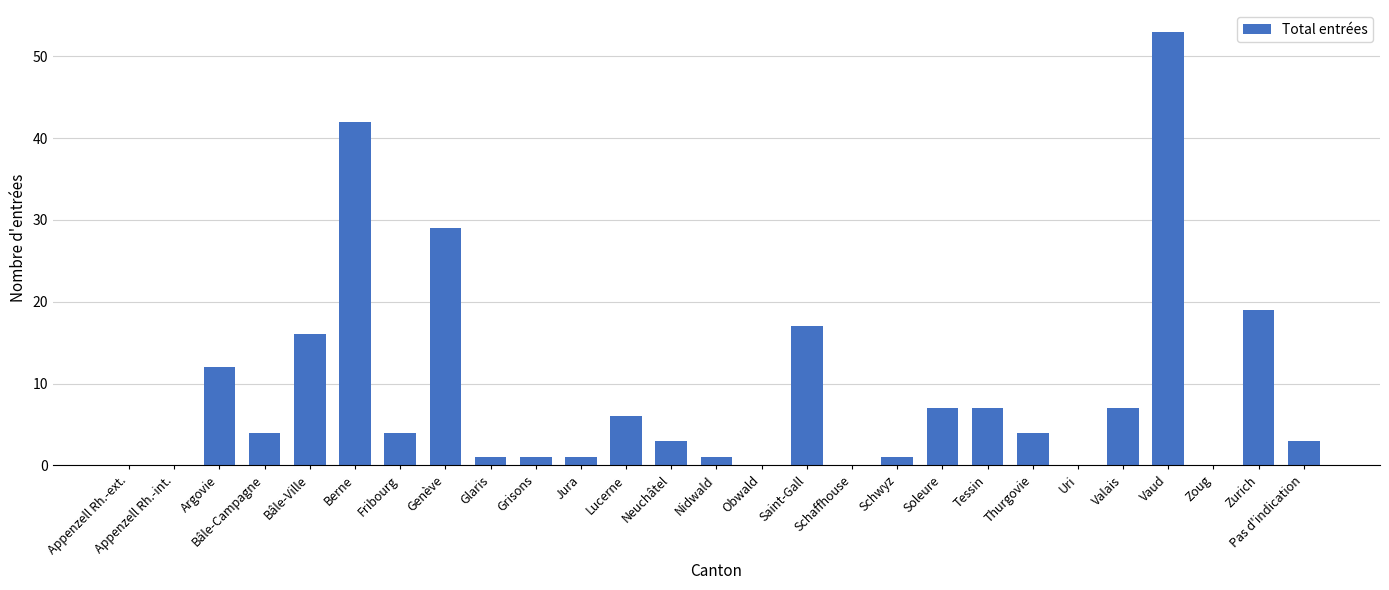

Which category has the highest value across all series?

Vaud